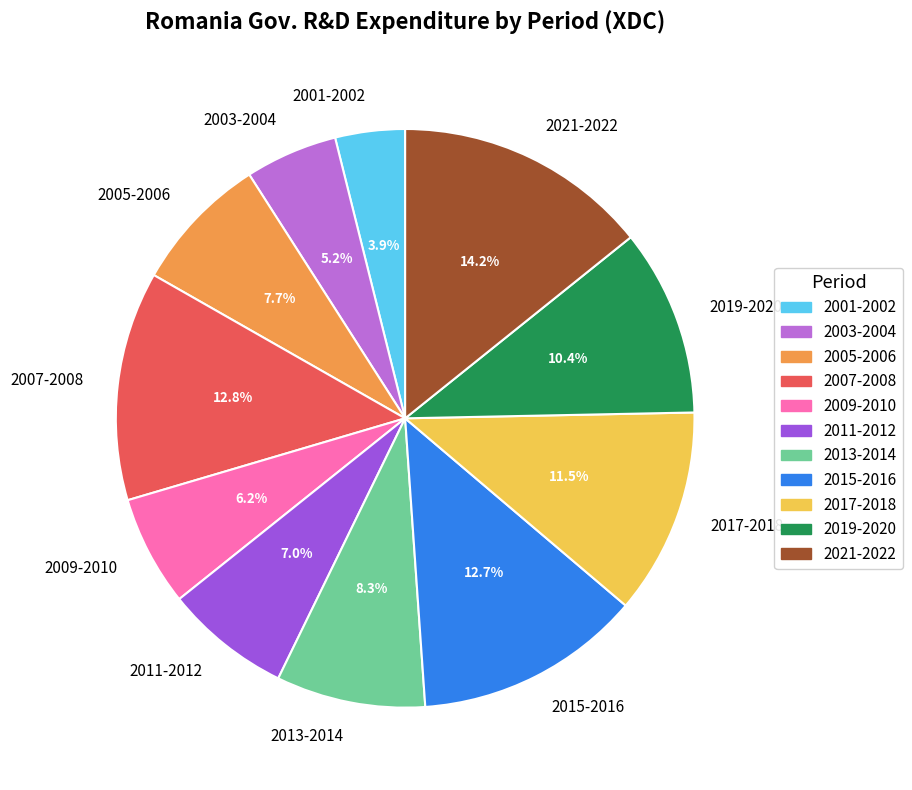

What is the ratio of the value at 2019-2020 to the value at 2001-2002?

2.7